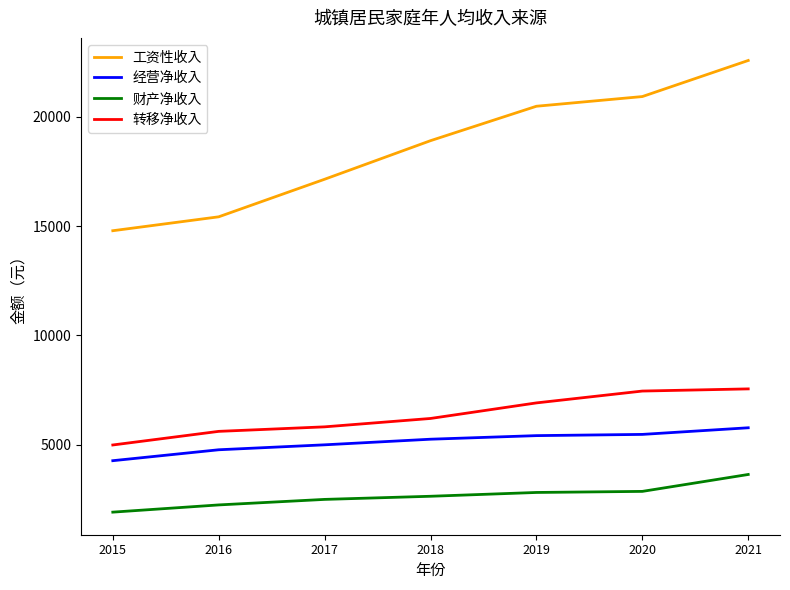

What is the sum of all 财产净收入 values?

18608.6